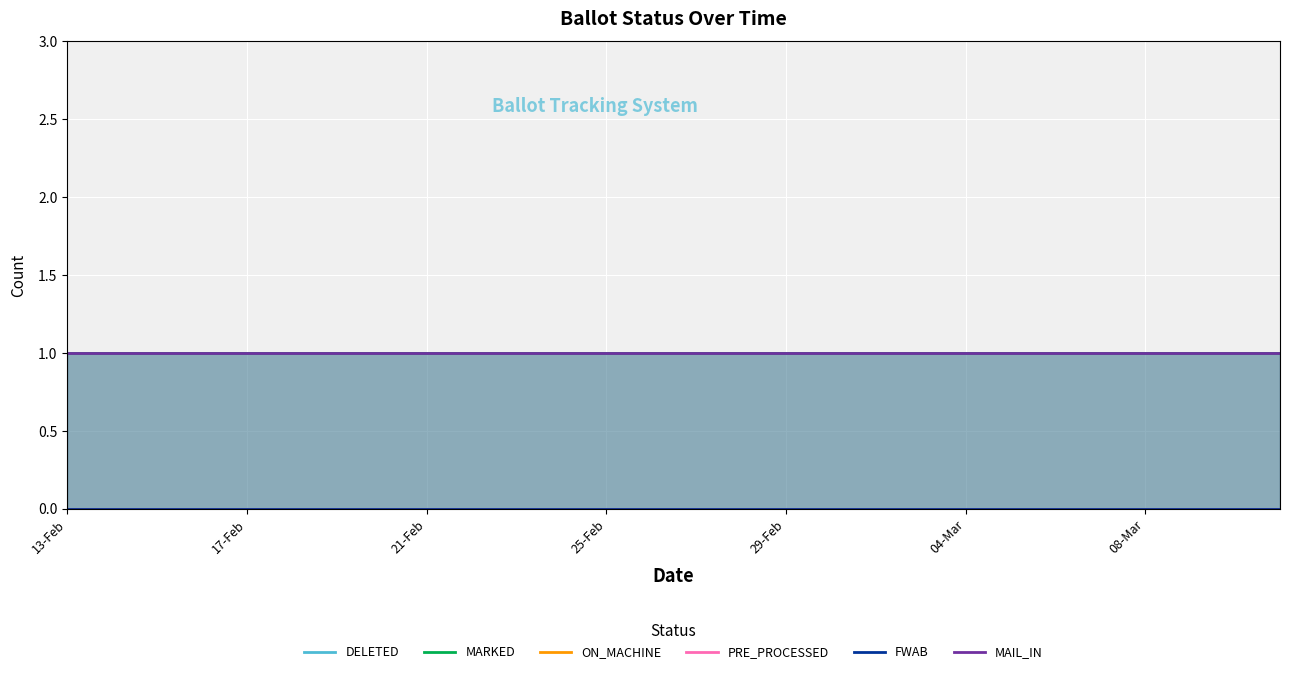

What is the difference between the highest and lowest values at 21?

1